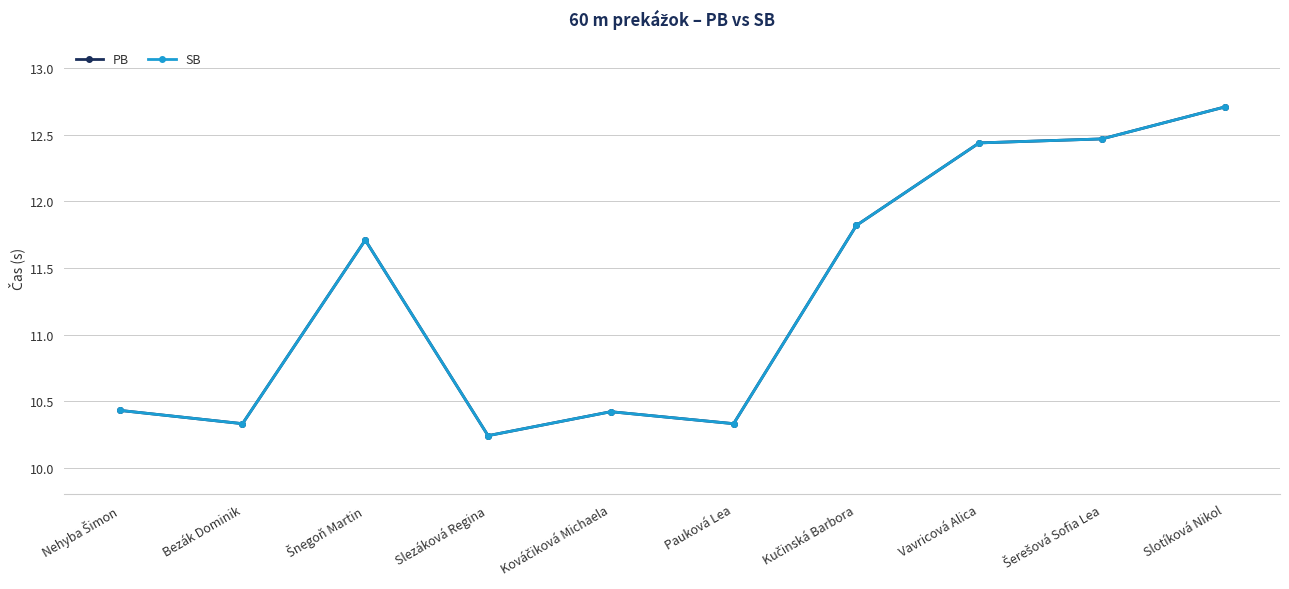

How many lines are shown in the chart?

2